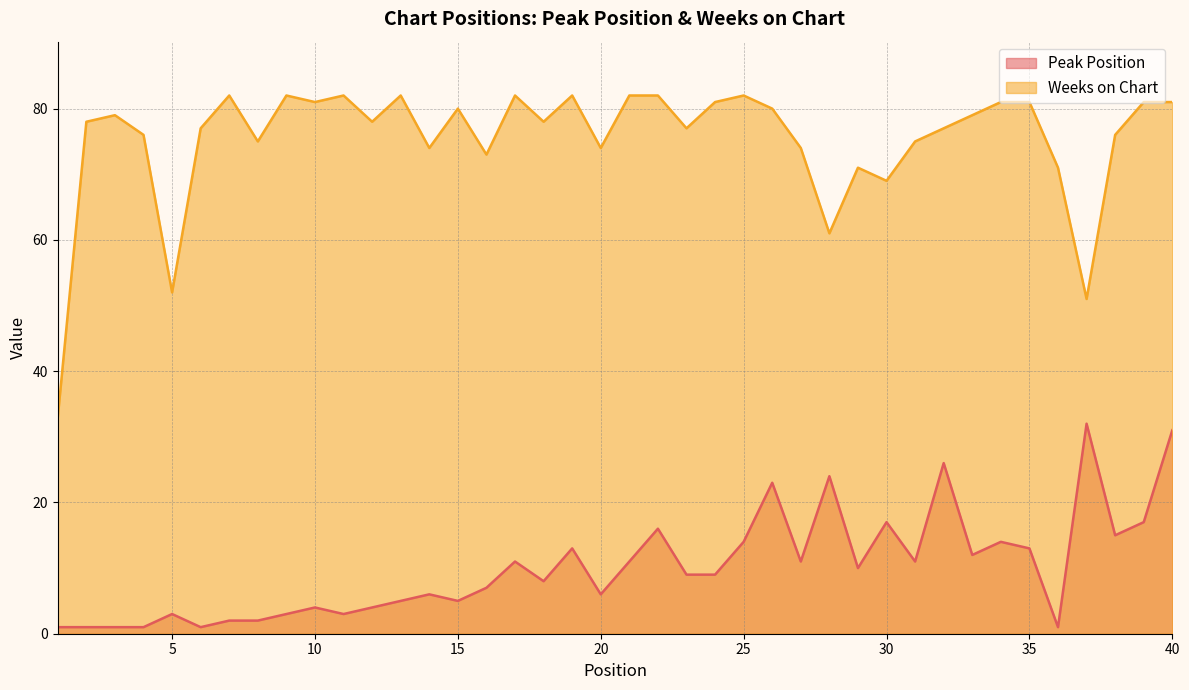

Which category has the lowest value in the Peak Position series?

1